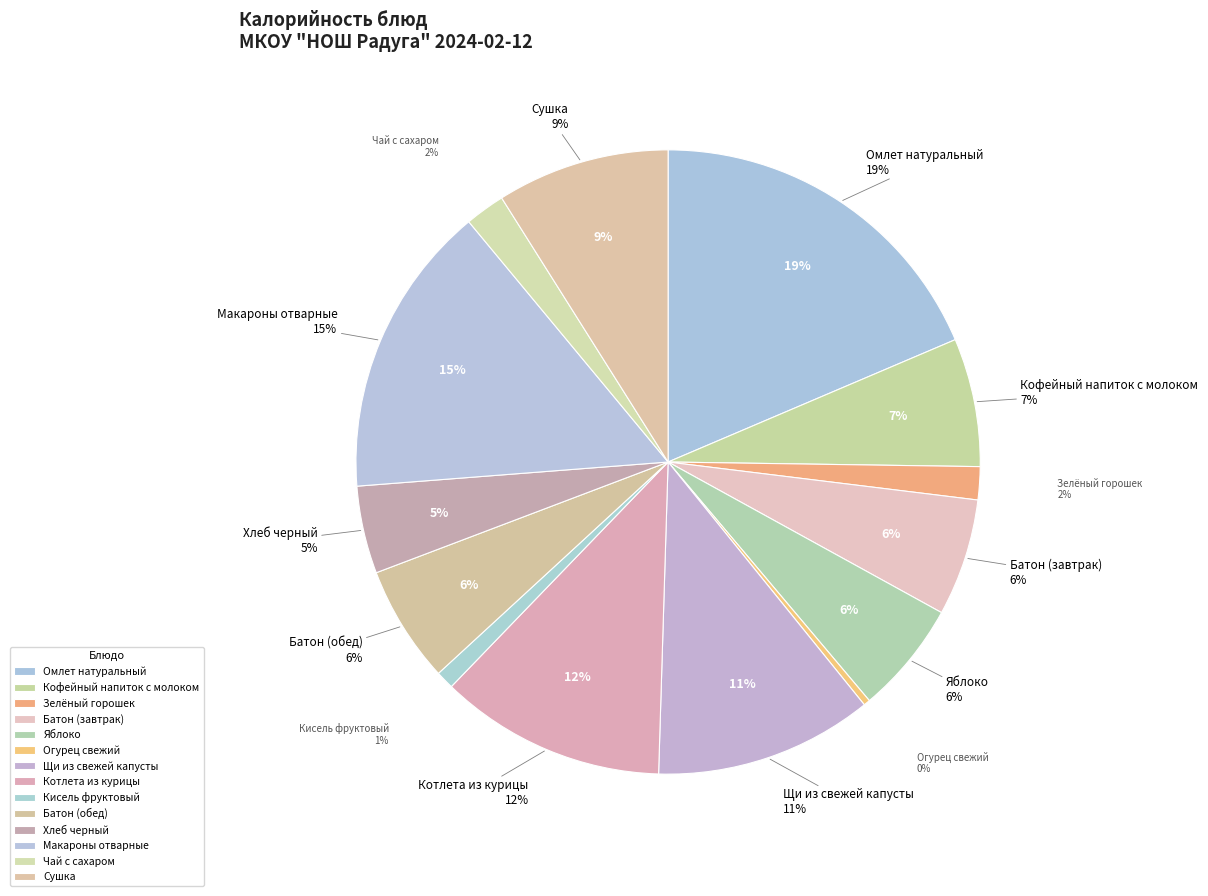

Is Яблоко the majority of the pie?

No